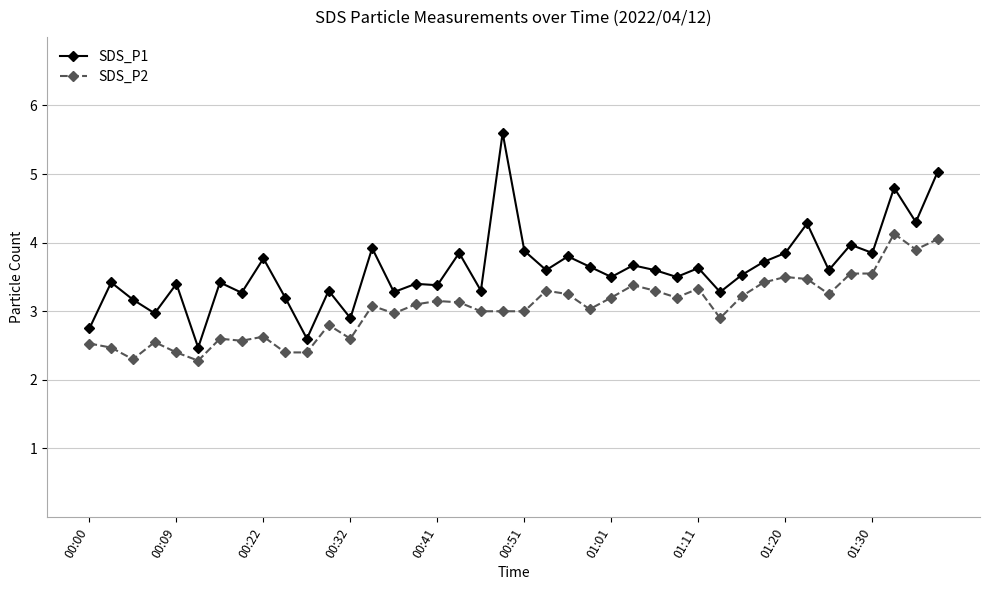

What is the highest value of the SDS_P1 series?

5.6